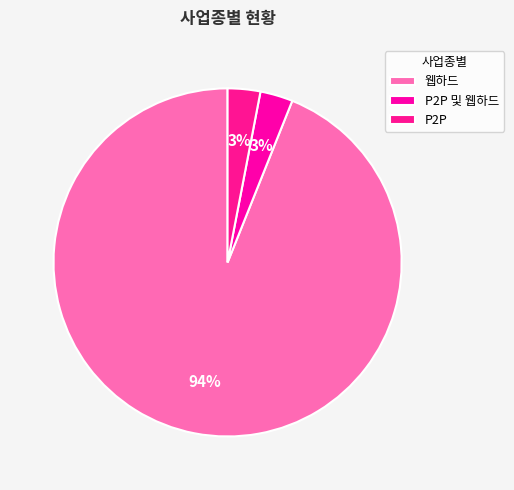

The P2P slice represents 13% of the pie. True or false?

False